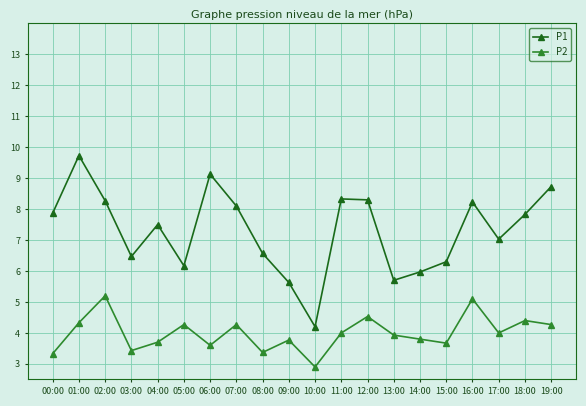

What is the average value of the P2 series?

4.0